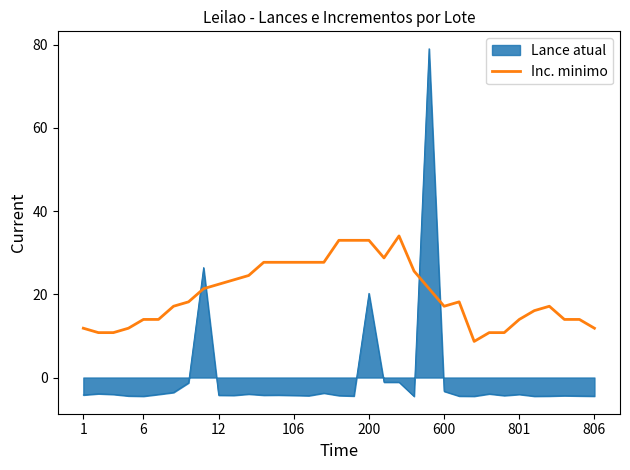

What is the difference between the maximum and minimum values in the Lance atual series?

83.6